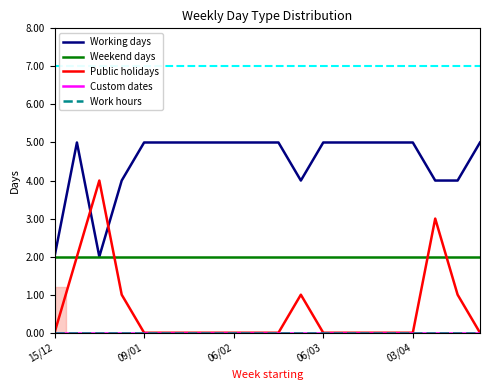

Is this an area chart (filled region under the line)?

No